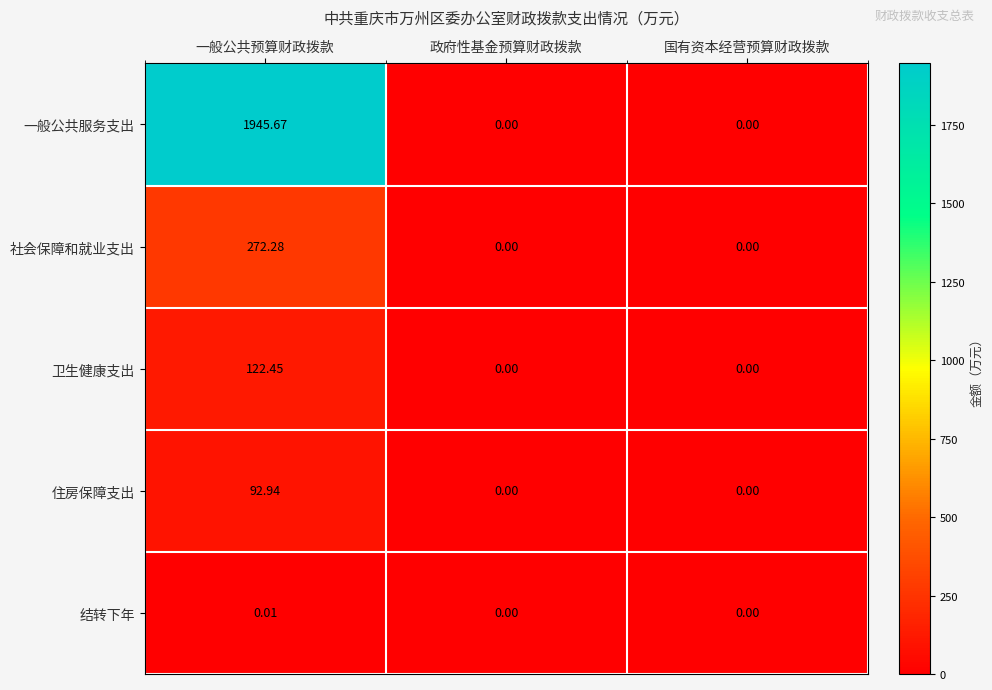

Rank the series by their maximum value, from lowest to highest.

结转下年, 住房保障支出, 卫生健康支出, 社会保障和就业支出, 一般公共服务支出